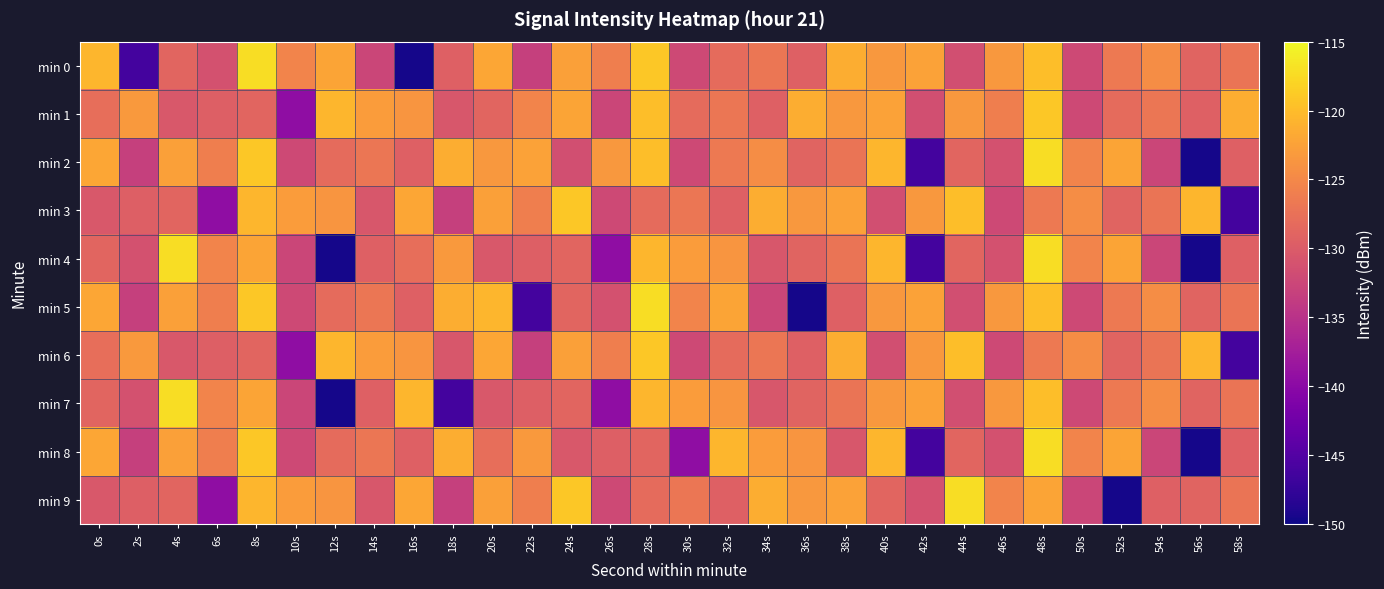

Between 2s and 30s, which series saw the biggest shift?

min 0